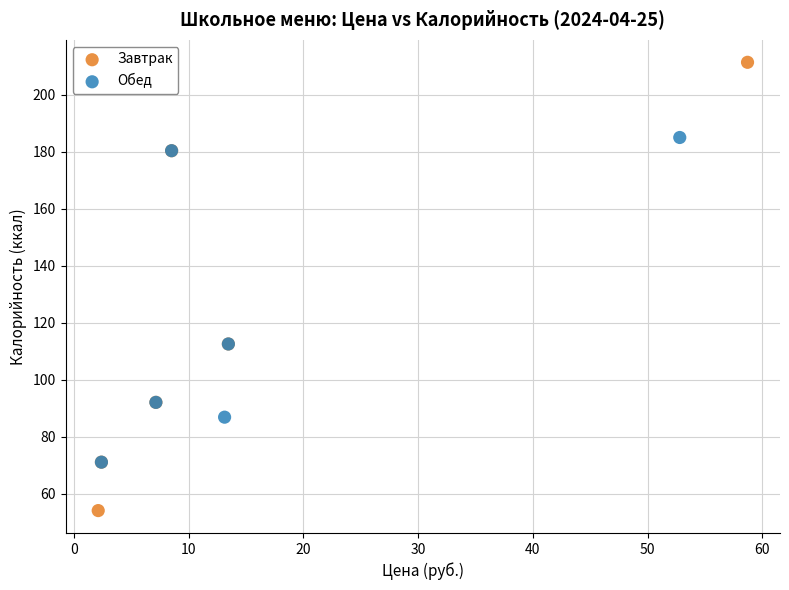

Which series reaches the minimum Y coordinate?

Завтрак